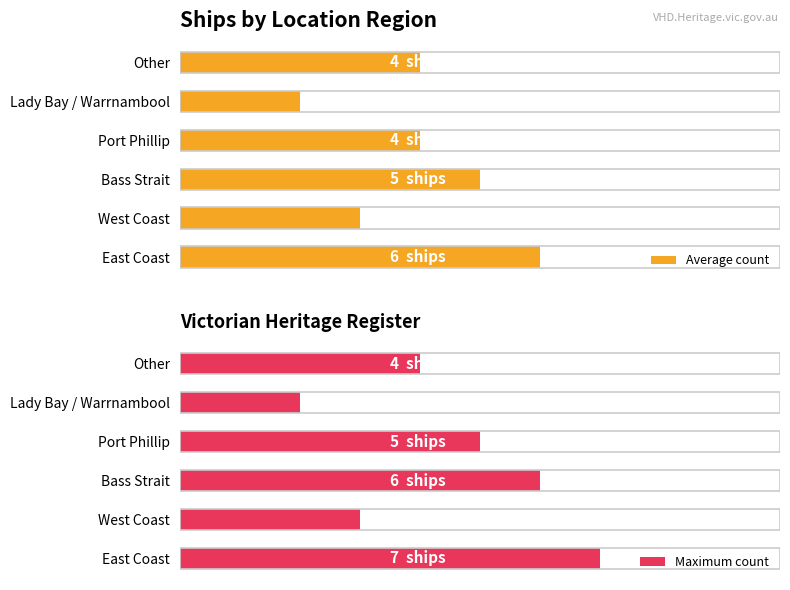

At Other, list the series in order from smallest to largest.

Average count, Maximum count